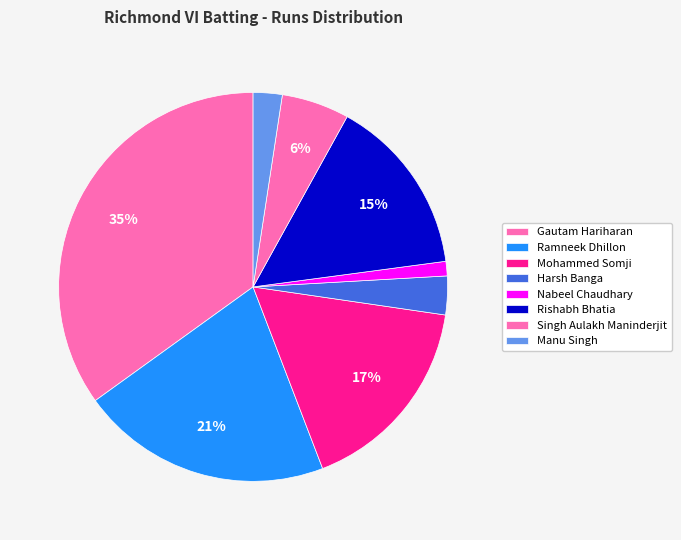

How many slices are in this pie chart?

8